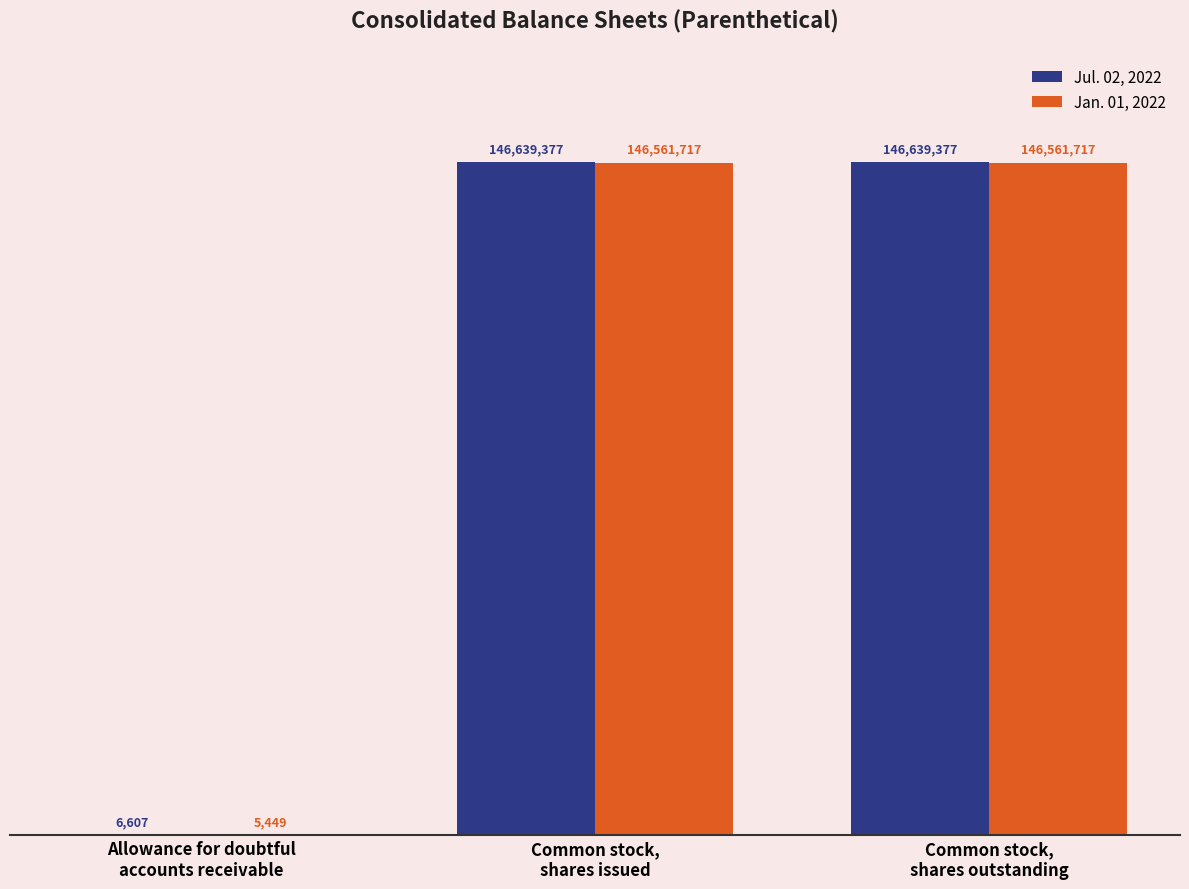

What are all the series names shown in the legend?

Jul. 02, 2022, Jan. 01, 2022